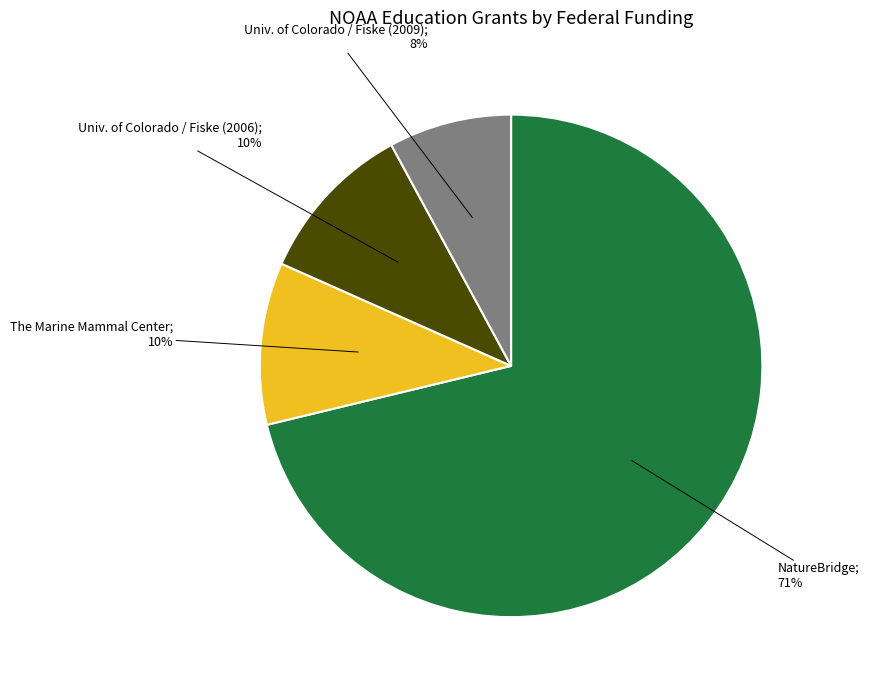

How many segments does this pie chart have?

4